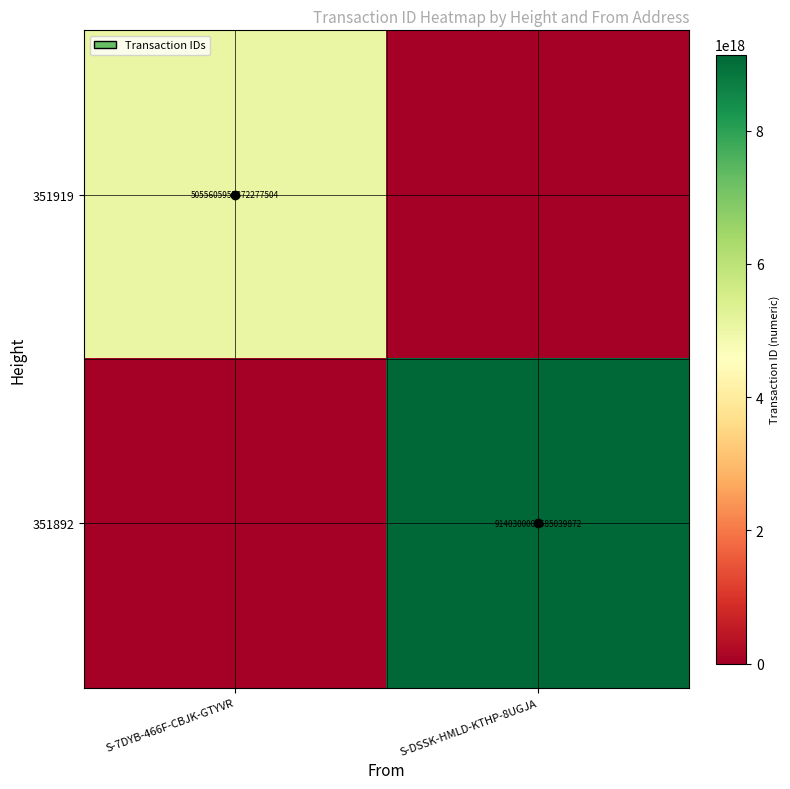

The value of 351892 at S-DSSK-HMLD-KTHP-8UGJA is 9140300002585039872. True or false?

True